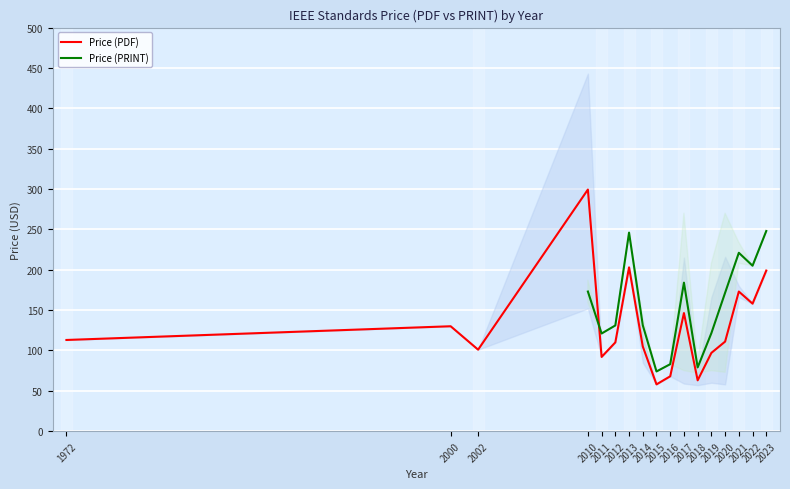

How many intersections are there between Price (PDF) and Price (PRINT)?

1